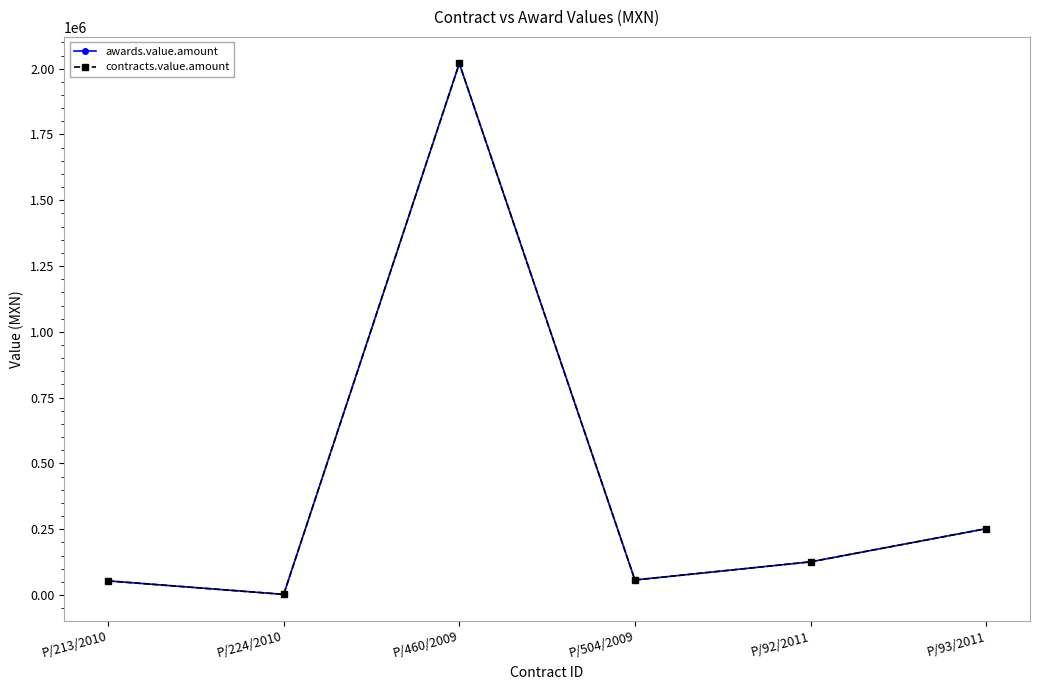

Rank the categories by awards.value.amount value from lowest to highest.

P/224/2010, P/213/2010, P/504/2009, P/92/2011, P/93/2011, P/460/2009